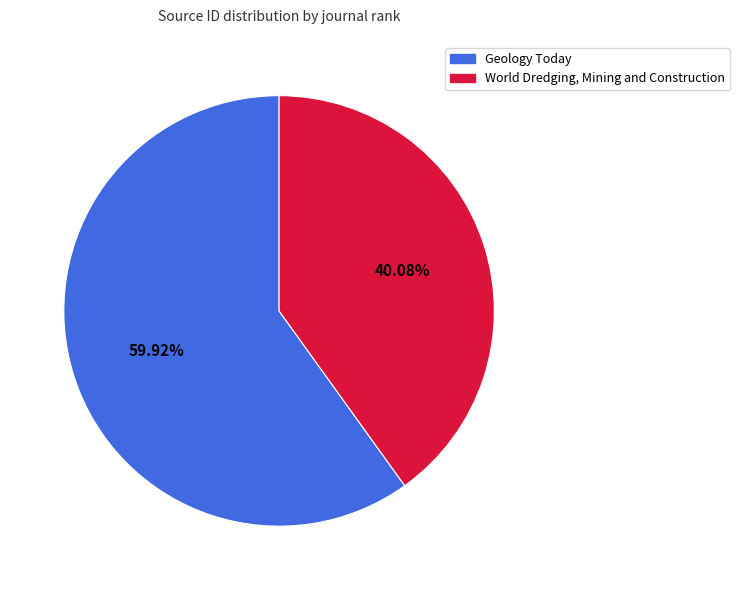

Which category has the biggest portion of the pie?

Geology Today